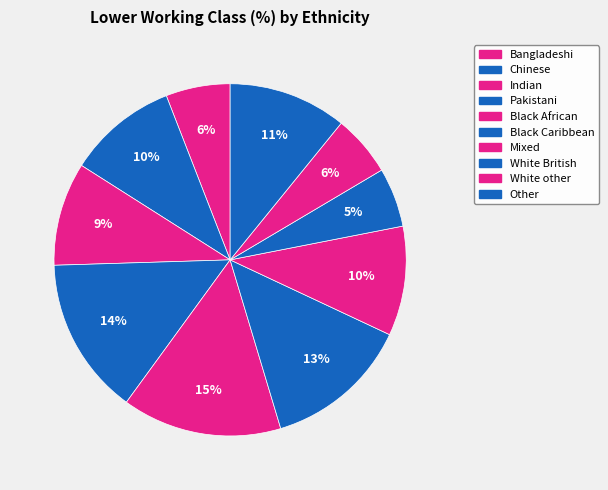

How many slices are in this pie chart?

10